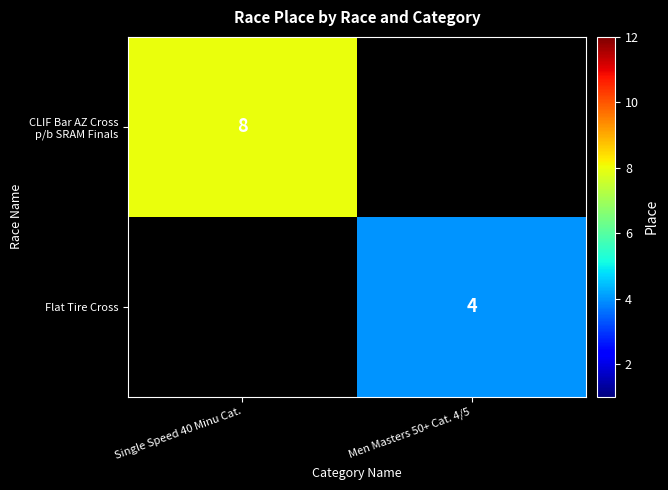

Is it true that Flat Tire Cross equals 4 at Men Masters 50+ Cat. 4/5?

True